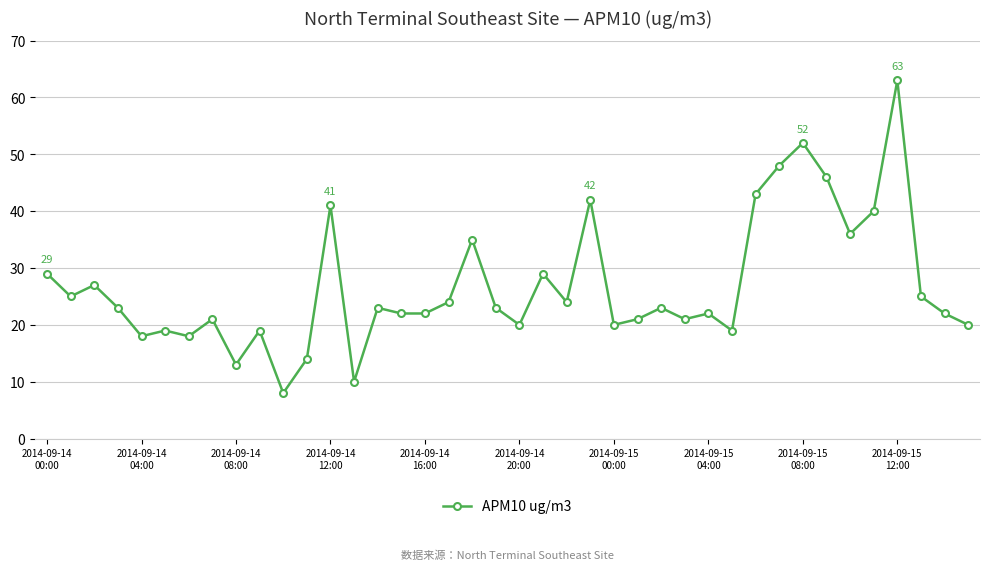

What is the value of the 11th point from the left?

8